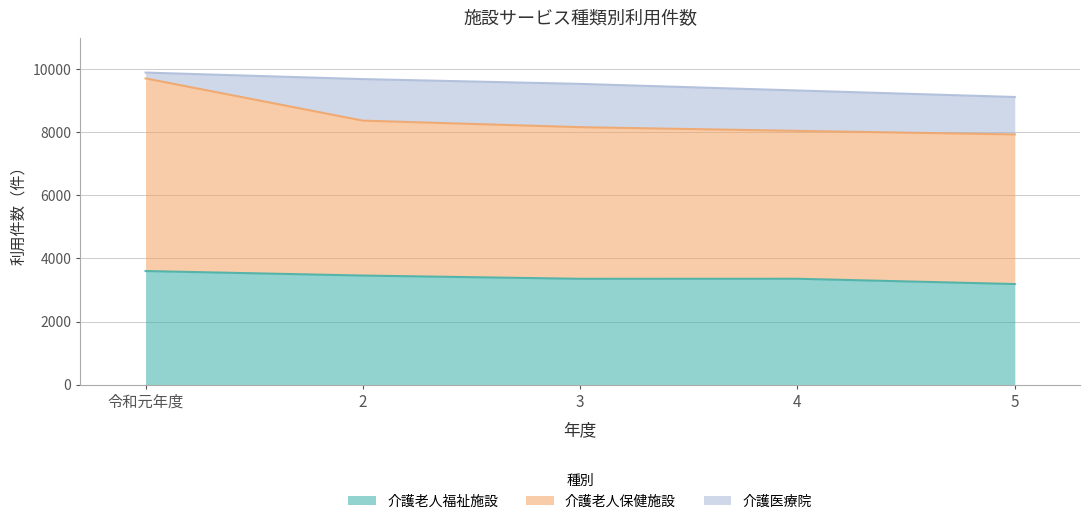

True or false: 介護老人保健施設 and 介護老人福祉施設 cross at least once.

False